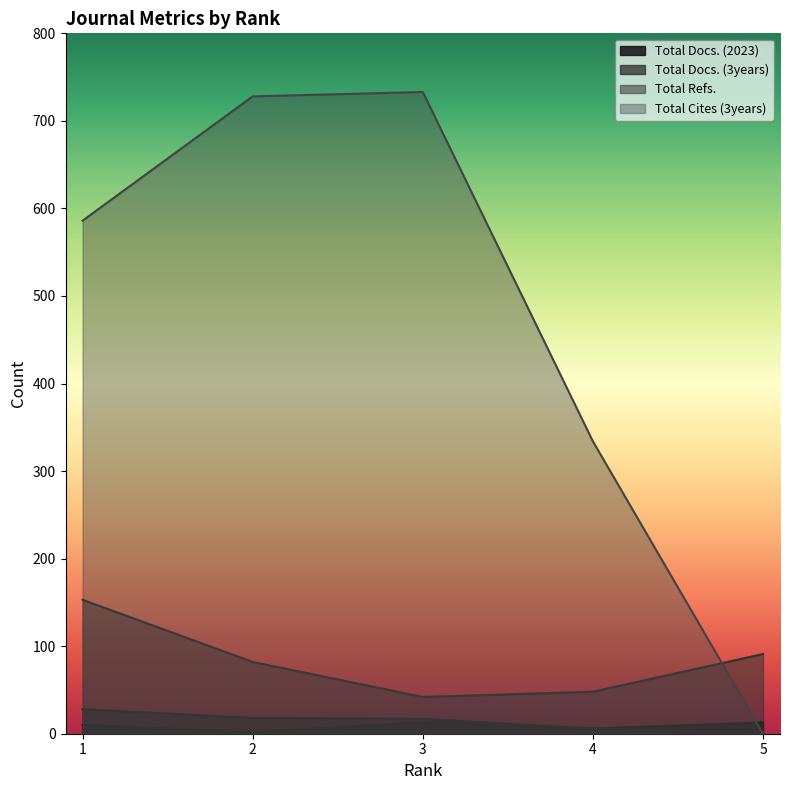

Reading left to right, transcribe all the data shown in this chart.

Total Docs. (2023): 1=10	2=2	3=13	4=6	5=13
Total Docs. (3years): 1=28	2=18	3=17	4=6	5=0
Total Refs.: 1=153	2=82	3=42	4=48	5=91
Total Cites (3years): 1=586	2=728	3=733	4=334	5=0